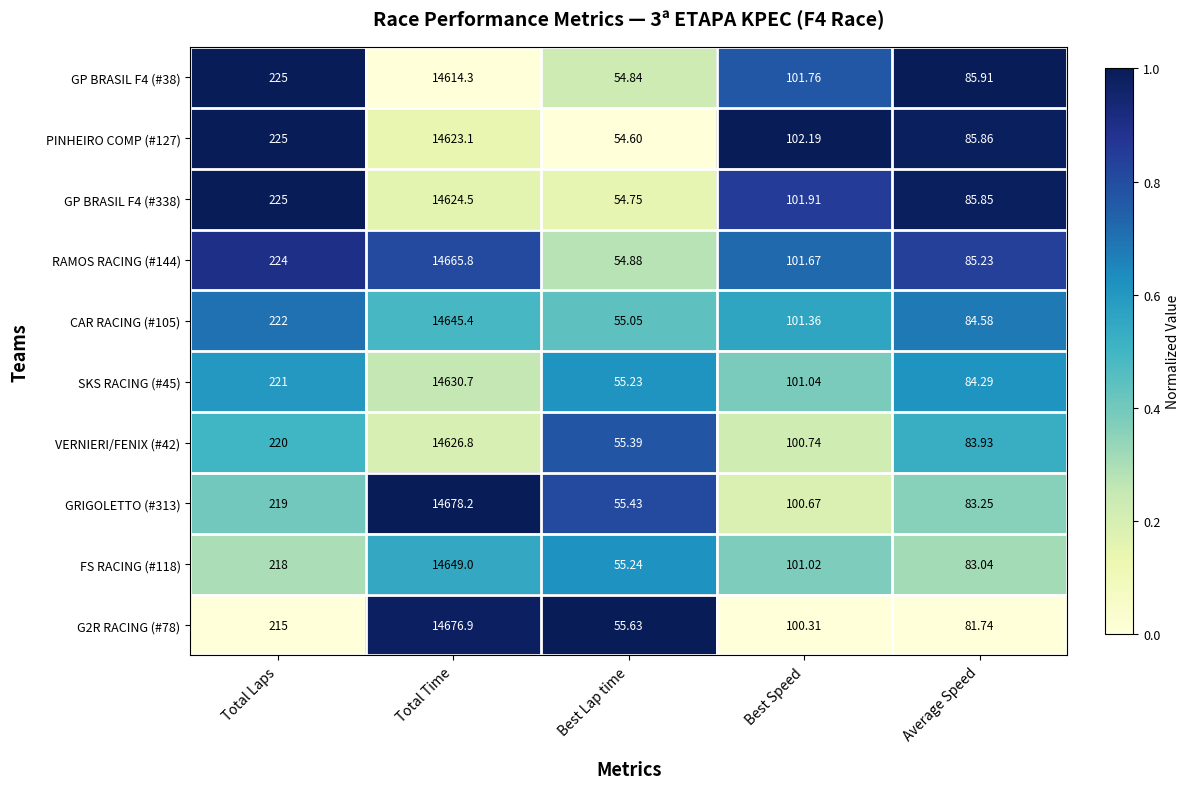

At which label does G2R RACING (#78) first exceed 100?

Total Laps